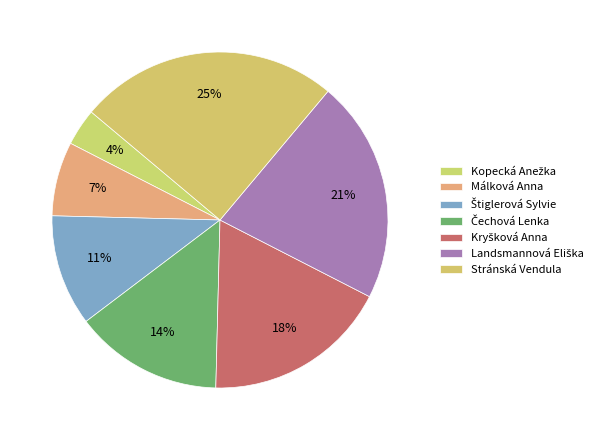

Approximately how many times larger is the value at Landsmannová Eliška compared to Čechová Lenka?

1.5